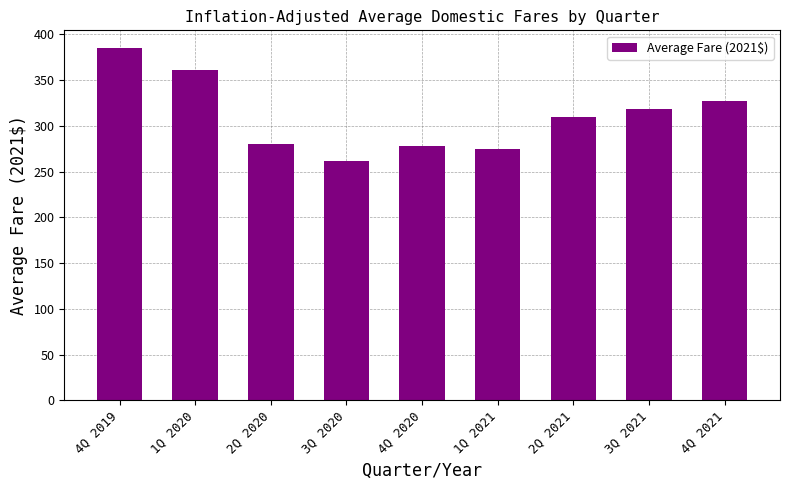

Between 2Q 2021 and 1Q 2020, which is larger?

1Q 2020